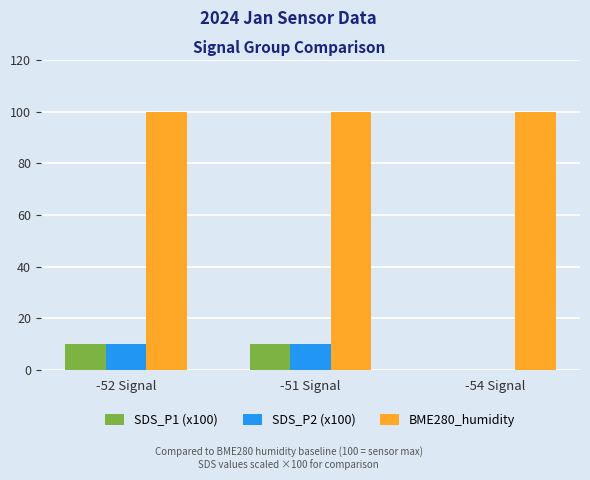

Which series has the largest total across all categories?

BME280_humidity